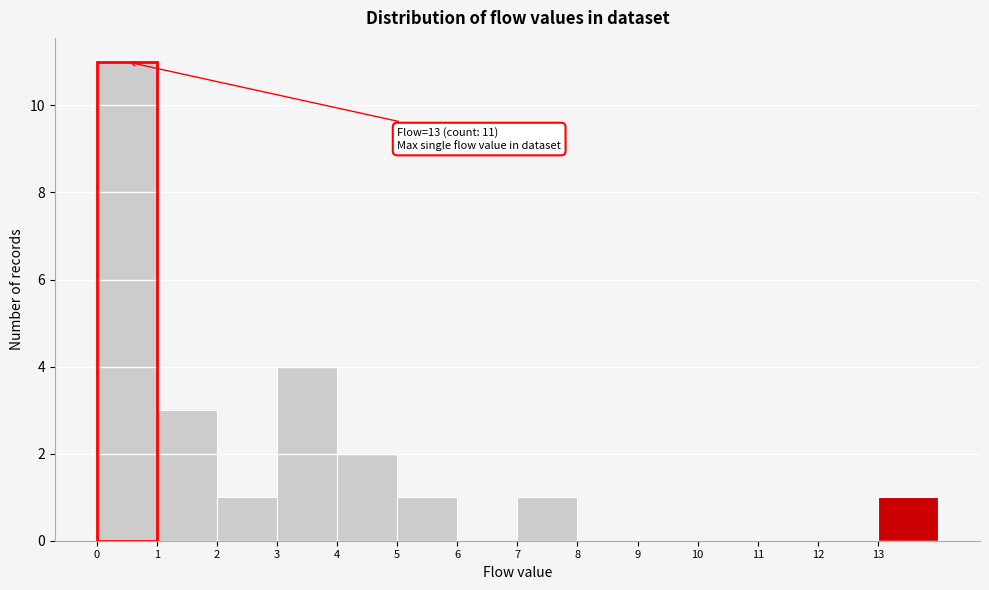

Over which range of the x-axis is the bar tallest?

0 to 1